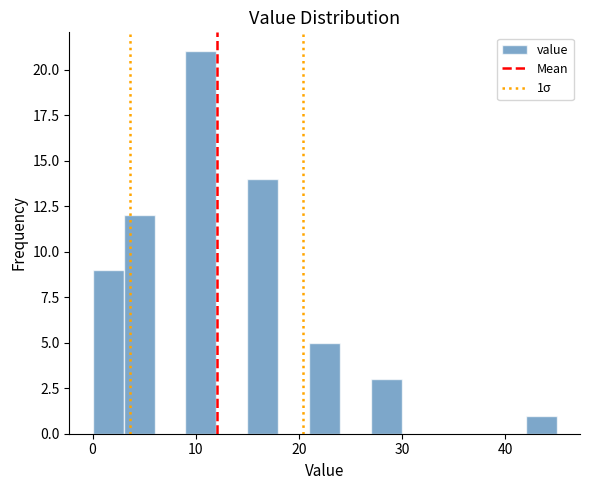

Read against the x-axis, roughly where is the centre of the tallest bar?

11